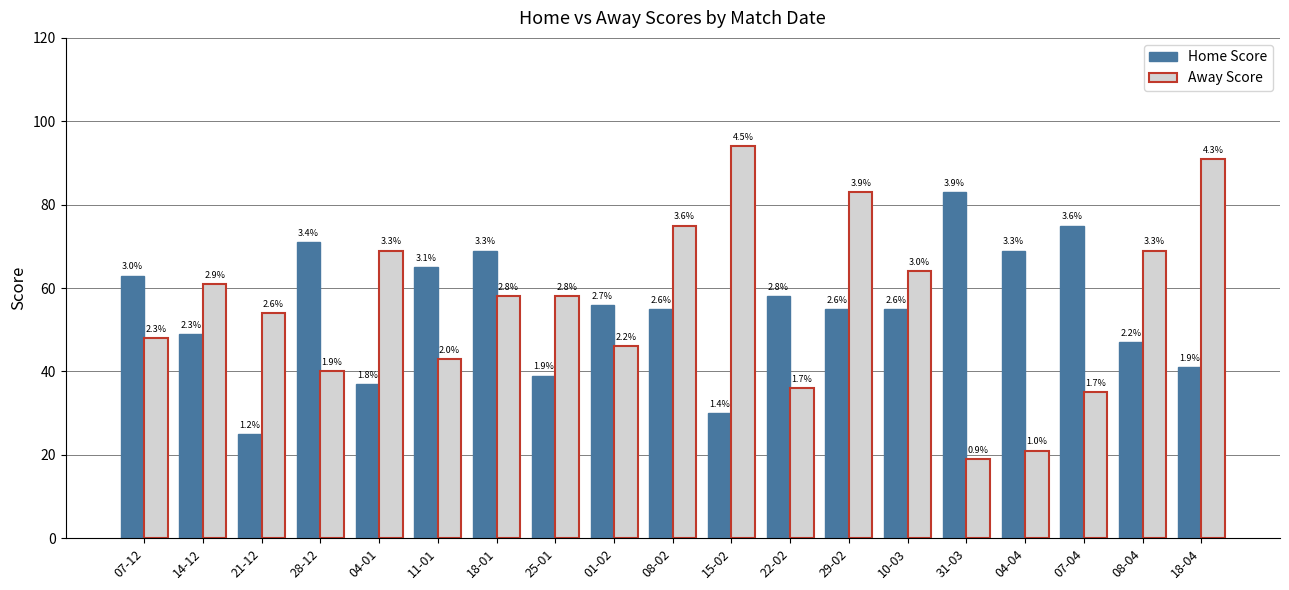

Reading right to left, what are all the values shown in this chart?

Home Score: 18-04=41	08-04=47	07-04=75	04-04=69	31-03=83	10-03=55	29-02=55	22-02=58	15-02=30	08-02=55	01-02=56	25-01=39	18-01=69	11-01=65	04-01=37	28-12=71	21-12=25	14-12=49	07-12=63
Away Score: 18-04=91	08-04=69	07-04=35	04-04=21	31-03=19	10-03=64	29-02=83	22-02=36	15-02=94	08-02=75	01-02=46	25-01=58	18-01=58	11-01=43	04-01=69	28-12=40	21-12=54	14-12=61	07-12=48